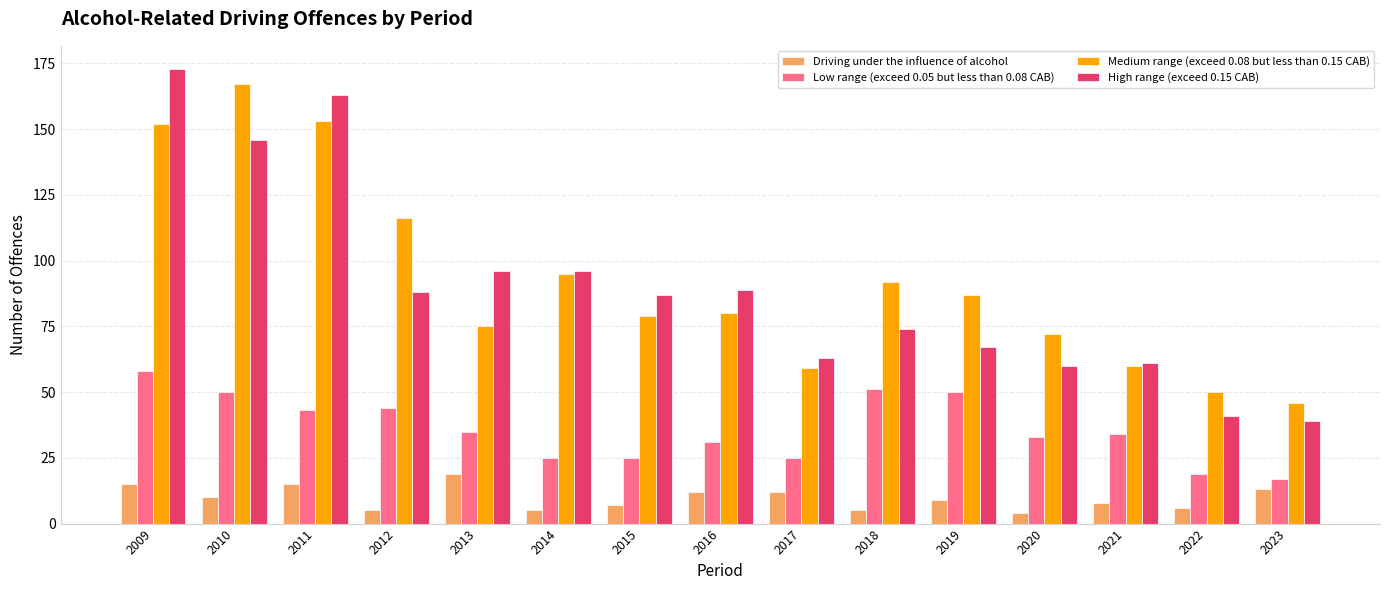

What is the value of the Medium range (exceed 0.08 but less than 0.15 CAB) bar at the 2nd from the left?

167